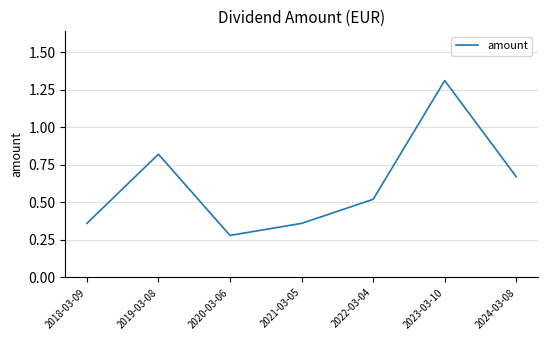

What is the sum of all values?

4.3